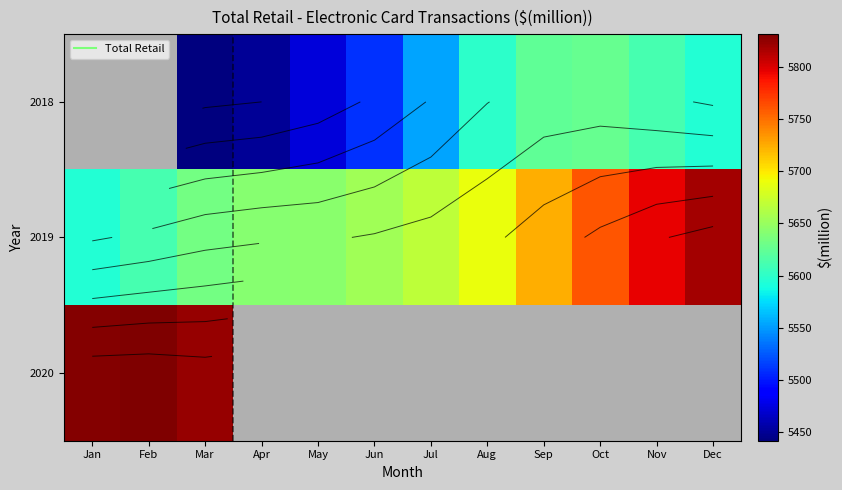

At Apr, list the series in order from largest to smallest.

2019, 2020, 2018